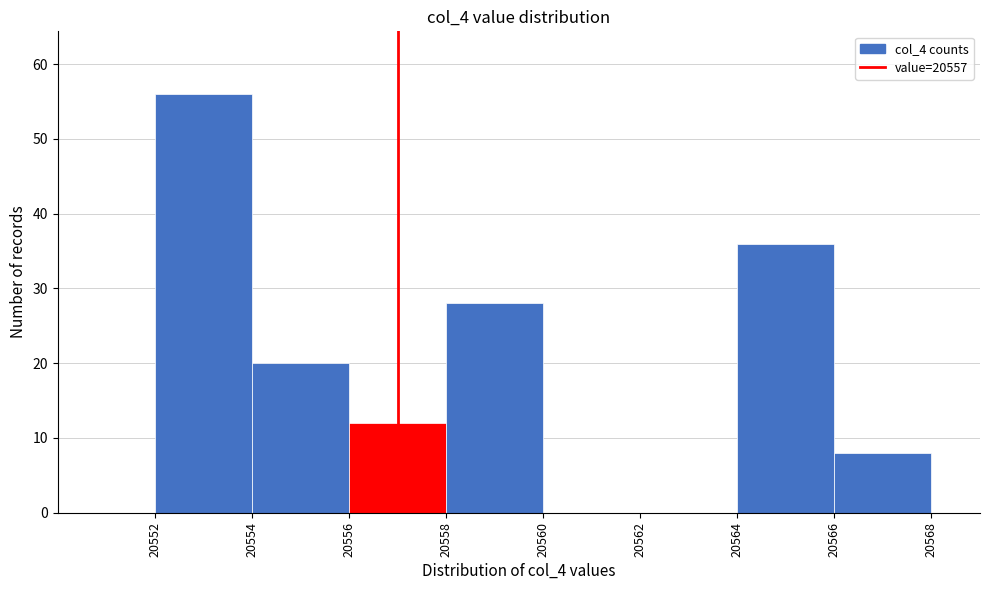

Over which range of the x-axis is the bar tallest?

20552 to 20554